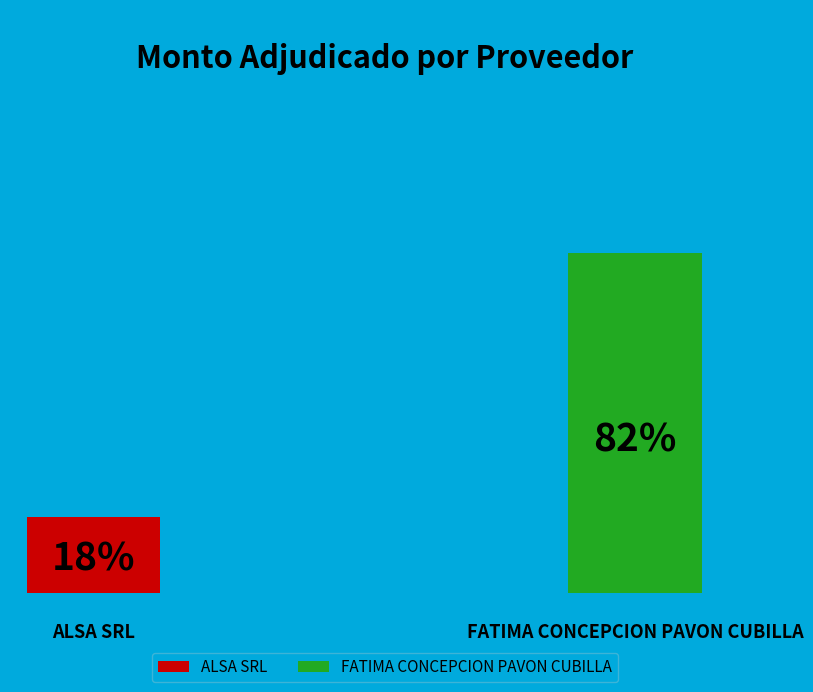

How much of the chart is everything except ALSA SRL?

81.7%